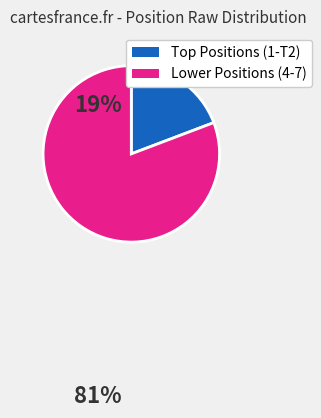

Does any single category account for the majority?

Yes